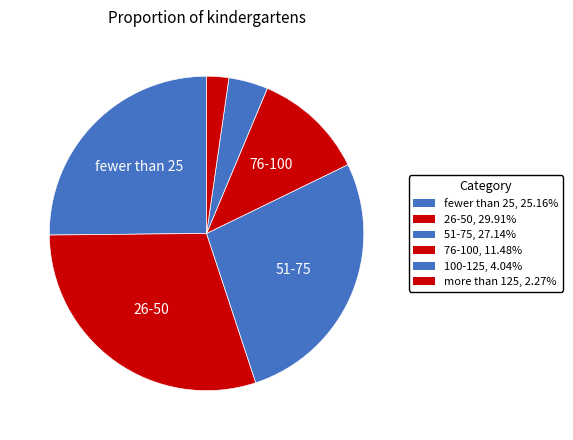

Which category has the smallest portion of the pie?

more than 125